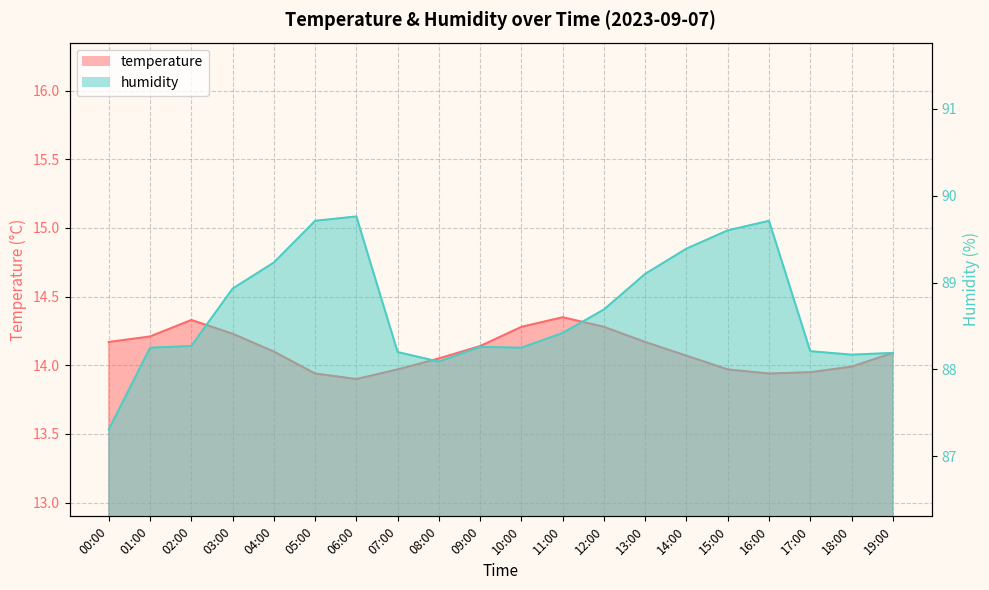

What is the value of the humidity point at the 11th from the left?

88.2